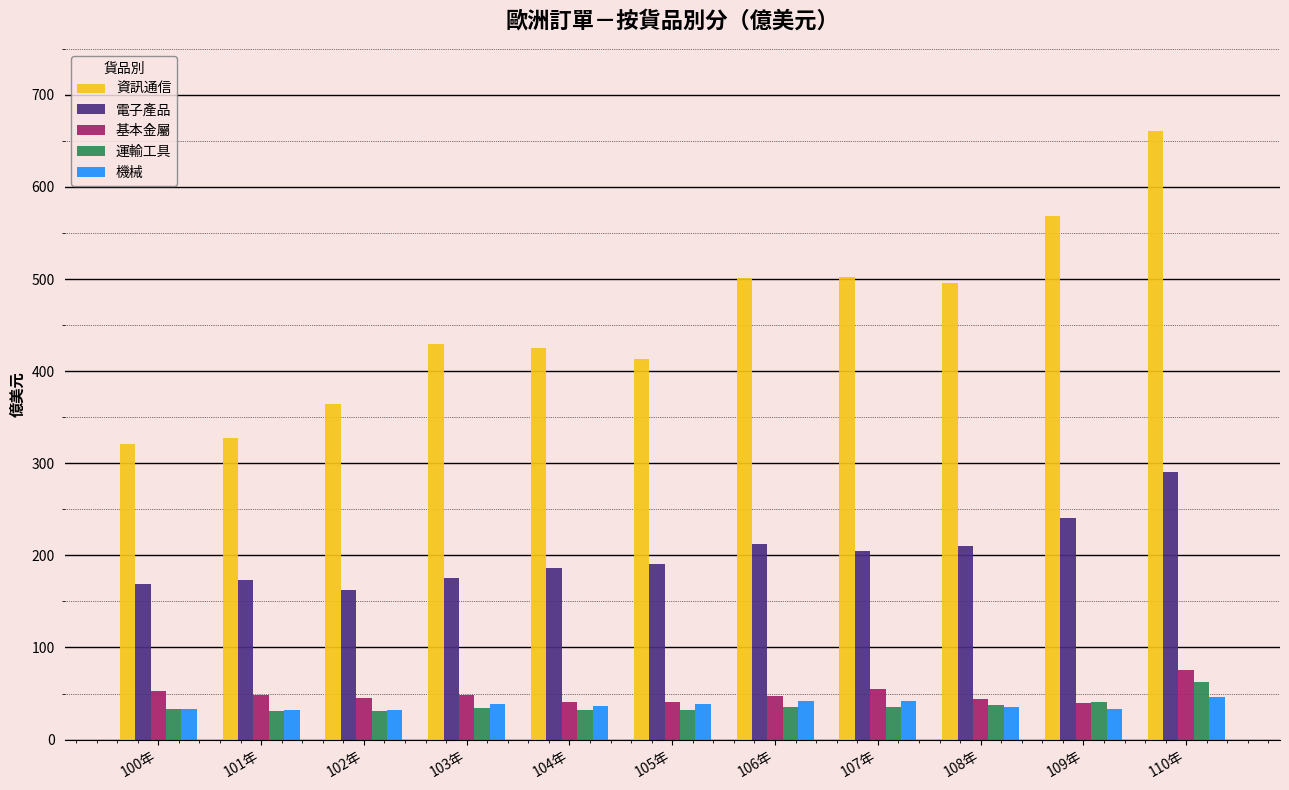

Is it true that 運輸工具 equals 34.2 at 103年?

True